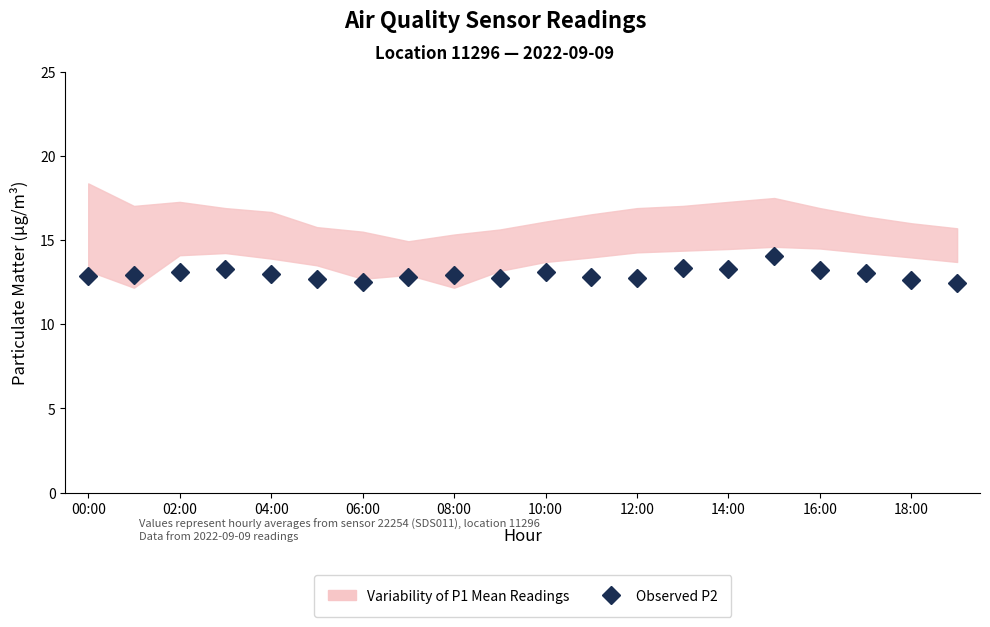

What is the difference between the second highest and second lowest values?

0.8